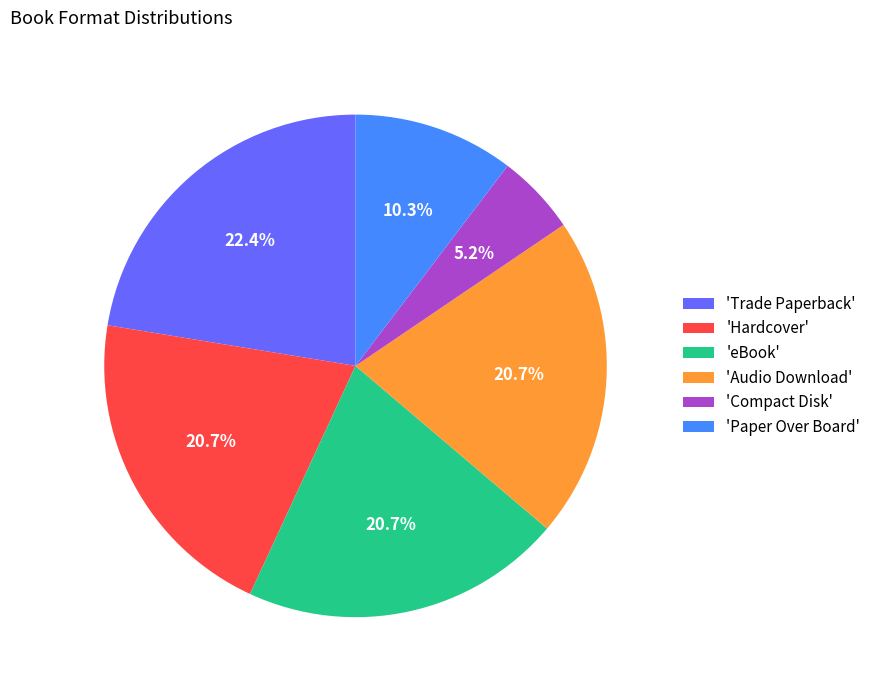

Approximately how many times larger is the value at 'Compact Disk' compared to 'Paper Over Board'?

0.5